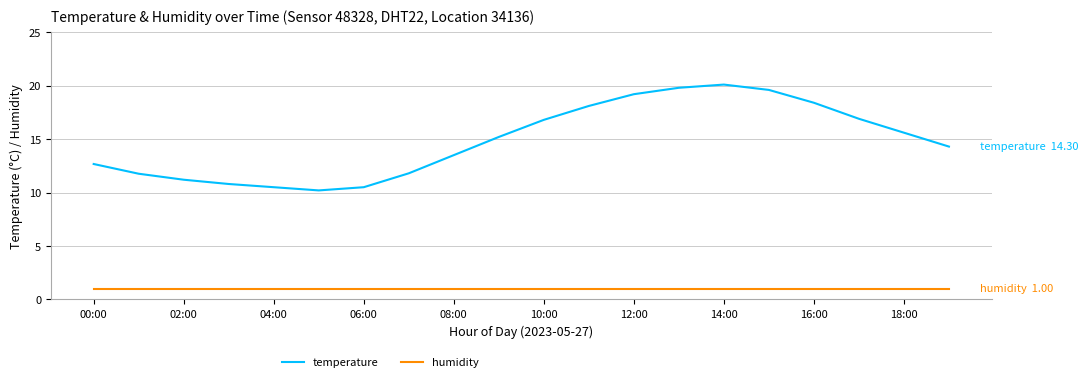

List the series in order of their overall mean, highest first.

temperature, humidity